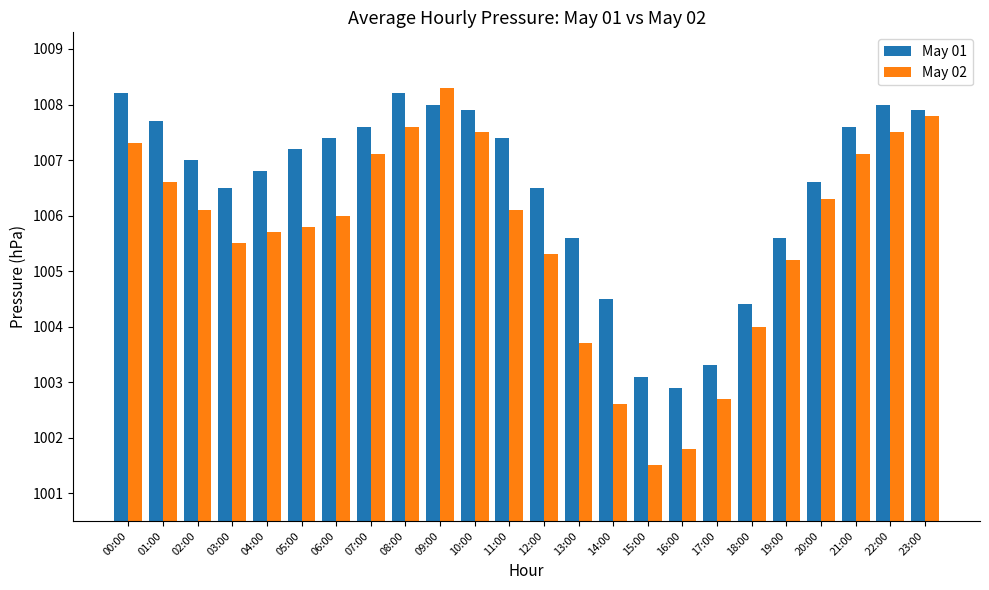

At which category is the sum across all series the highest?

09:00